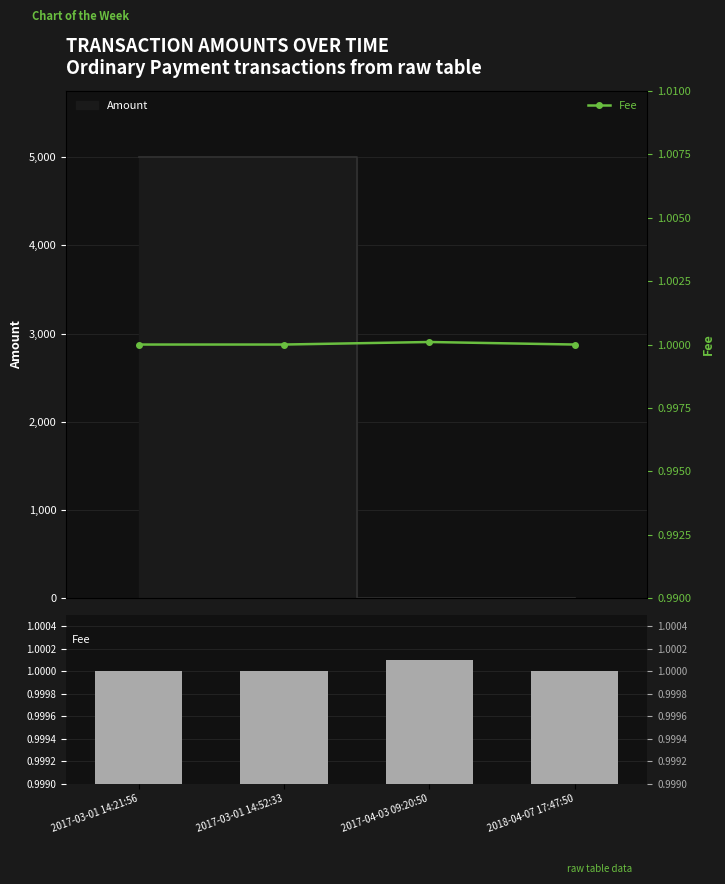

How many values are between 1 and 2?

4